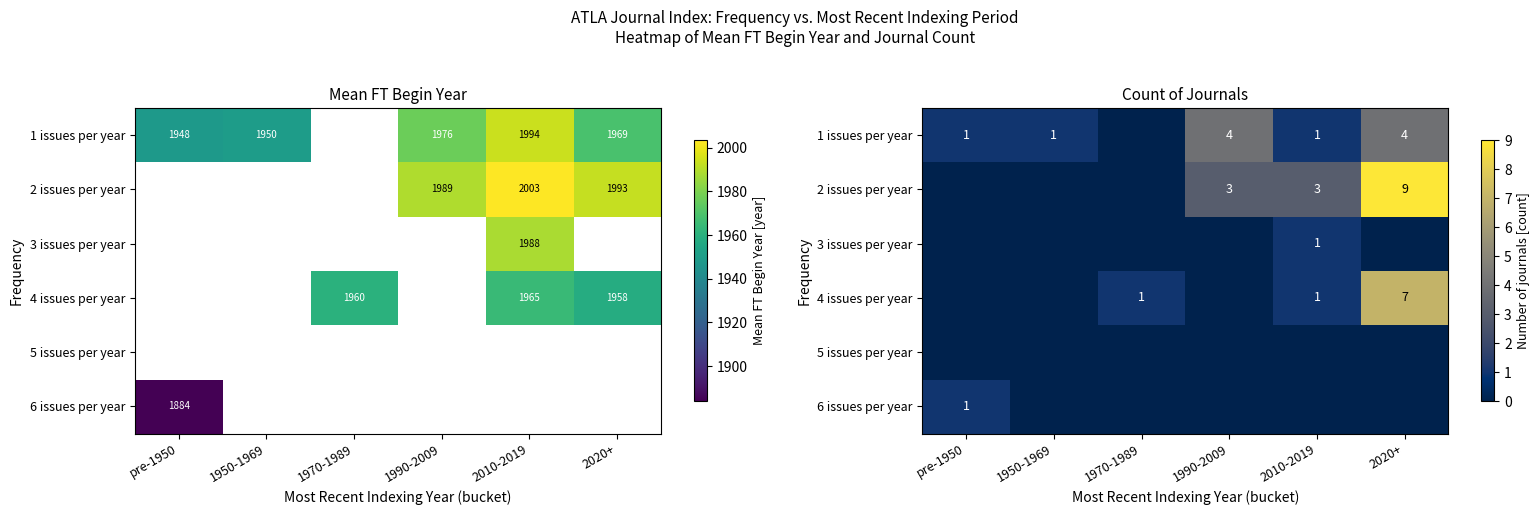

What is the sum of all 3 issues per year values?

1